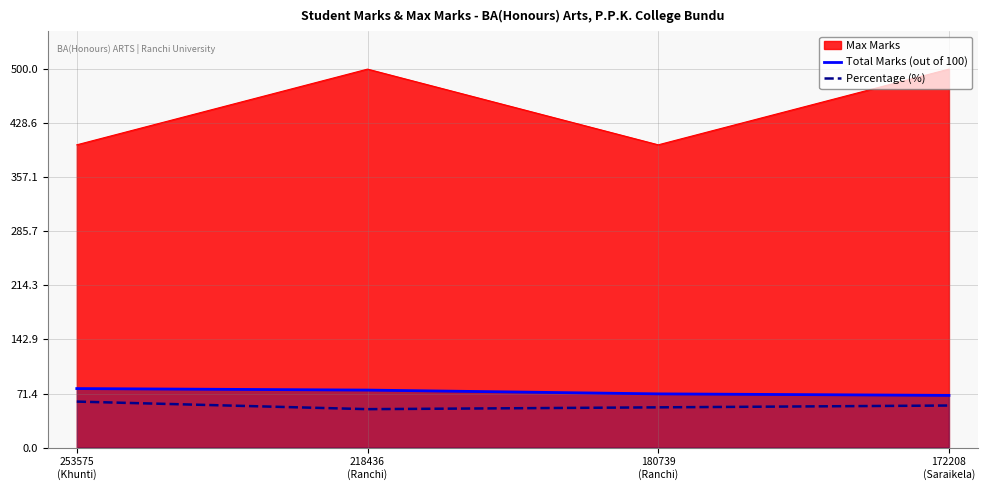

What position from the right is 172208
(Saraikela)?

1